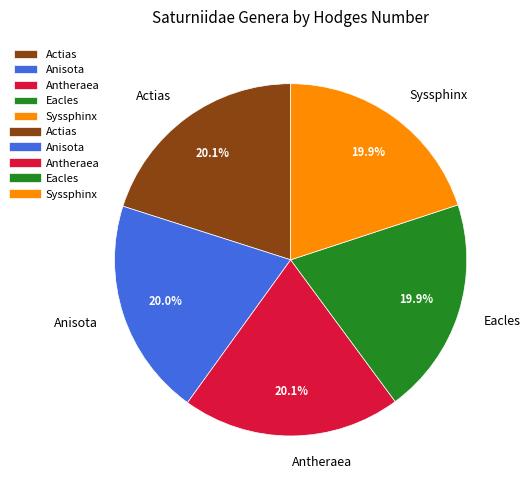

What is the ratio of the value at Eacles to the value at Actias?

1.0